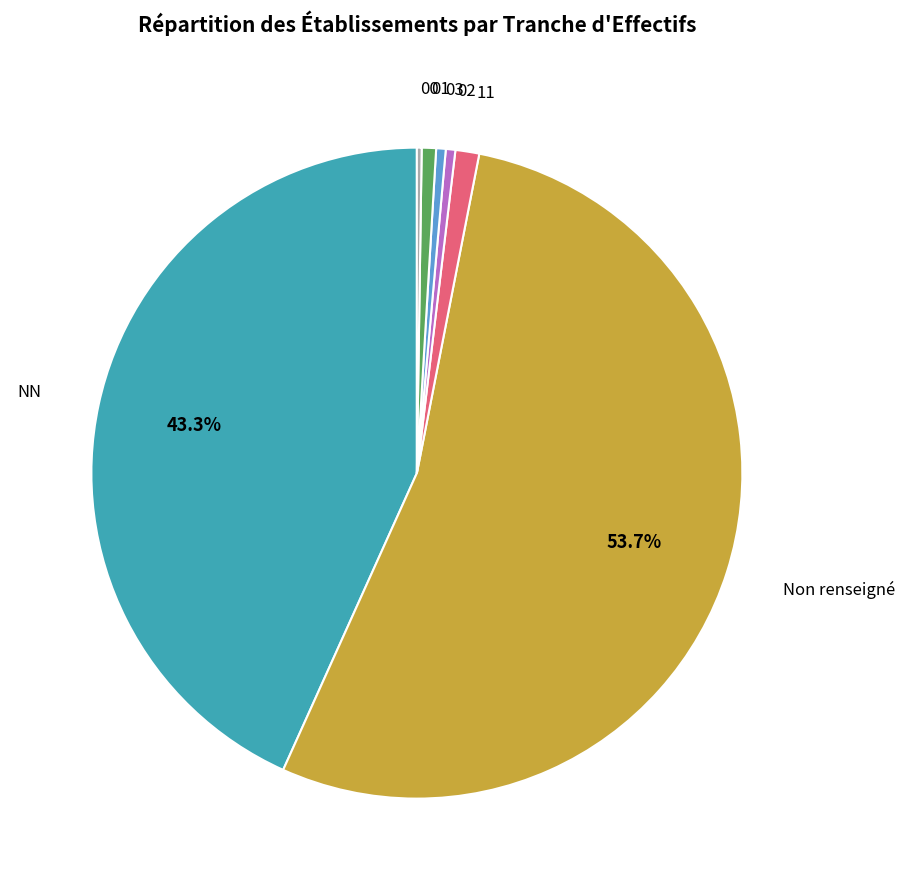

Is there a majority slice in this chart?

Yes